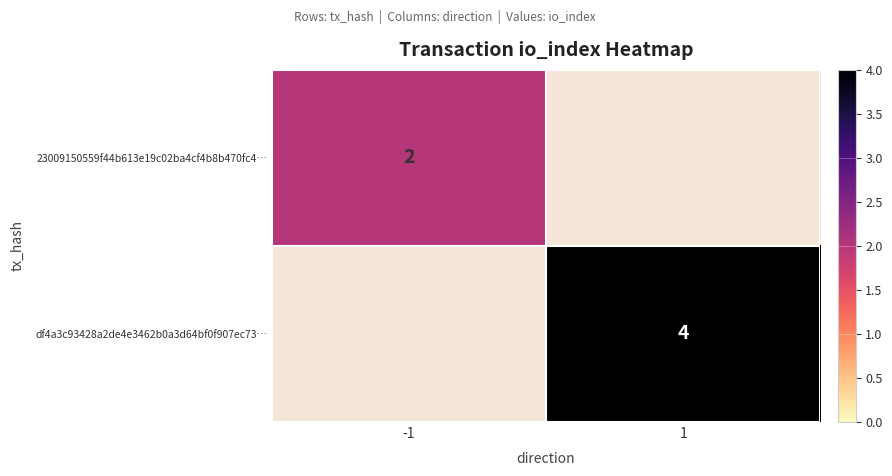

Is it true that 23009150559f44b613e19c02ba4cf4b8b470fc4… equals 1.4 at -1?

False